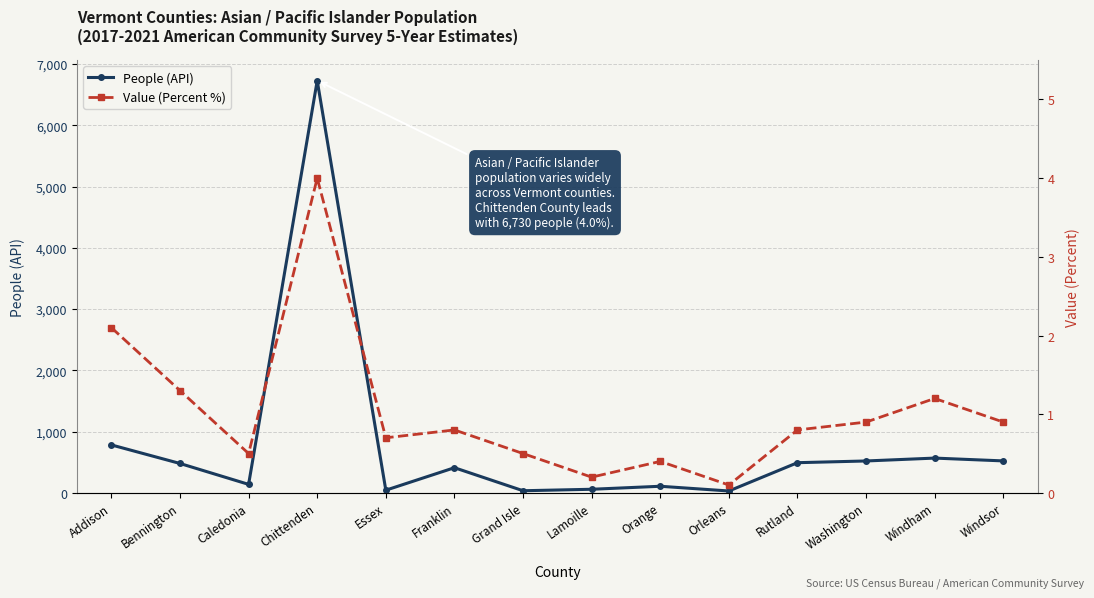

Reading left to right, transcribe all the data shown in this chart.

People (API): 783.0	480.0	139.0	6730.0	44.0	411.0	35.0	59.0	108.0	31.0	493.0	521.0	568.0	522.0
Value (Percent %): 2.1	1.3	0.5	4.0	0.7	0.8	0.5	0.2	0.4	0.1	0.8	0.9	1.2	0.9